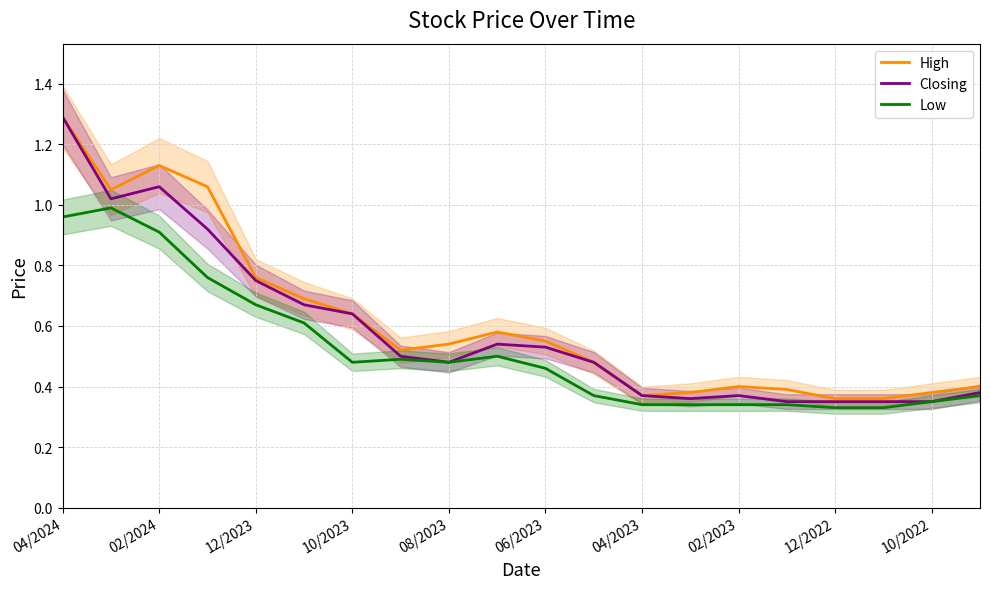

At how many categories does at least one series exceed 0?

20